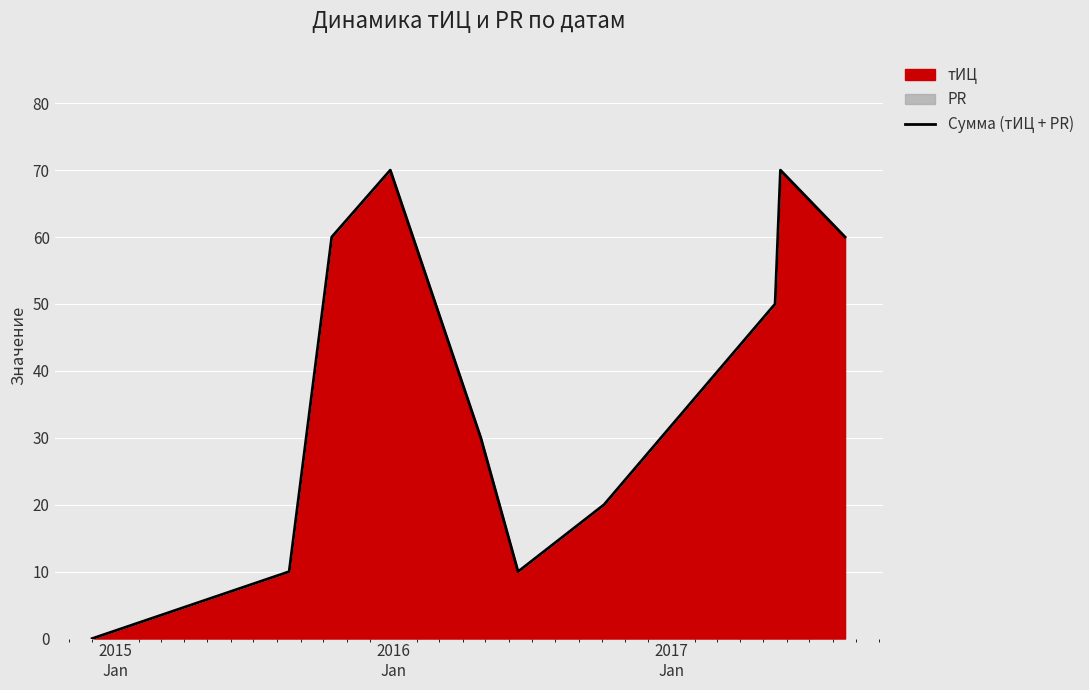

What is the greatest value displayed?

70